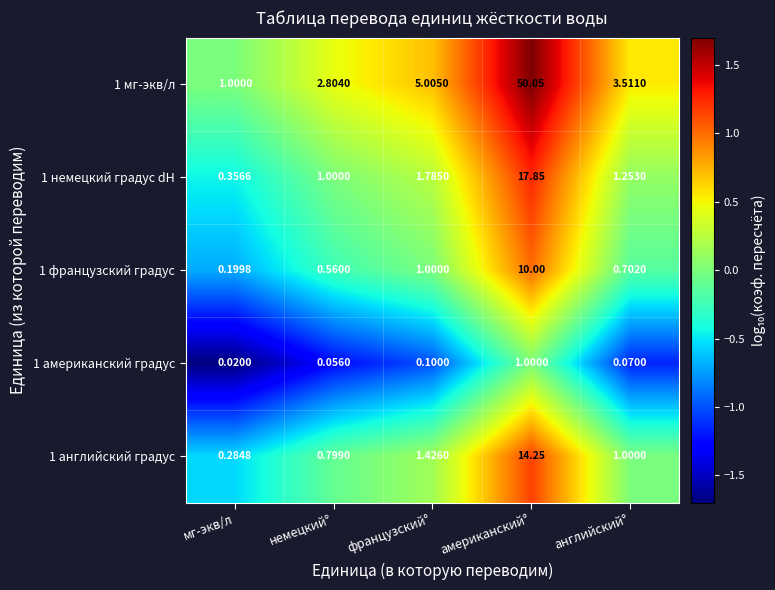

Which label corresponds to the smallest value in the chart?

мг-экв/л